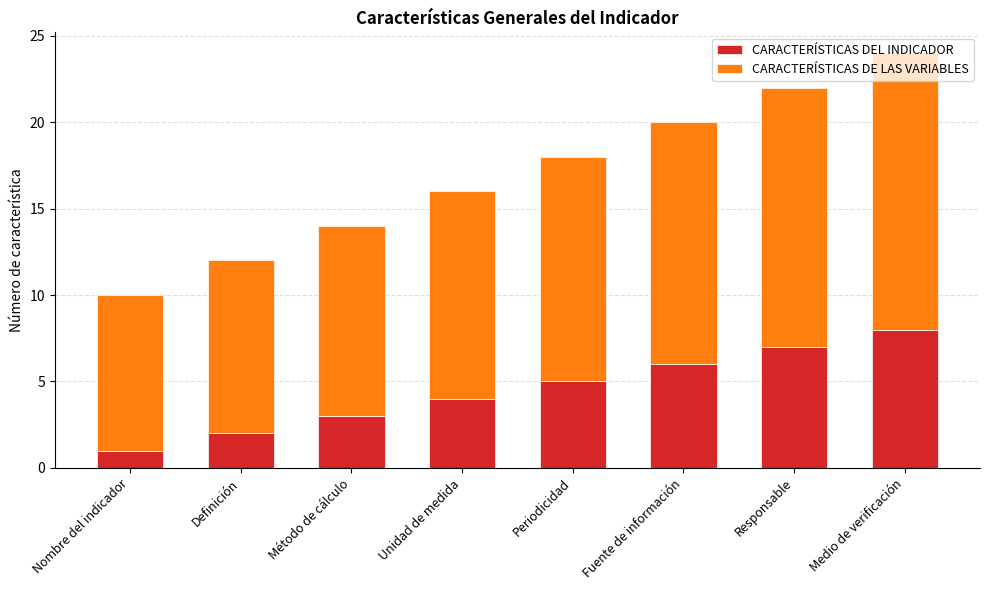

True or false: CARACTERÍSTICAS DEL INDICADOR has a value of 1 at Definición.

False